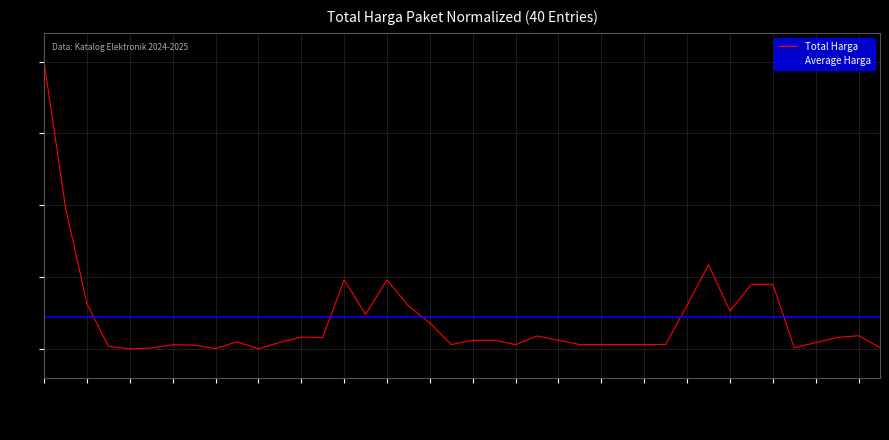

Reading left to right, what are all the values shown in this chart?

1996560000	983796000	313980000	18380000	410700	7026300	29184342	26730000	2441560	49822572	971250	45819654	81948000	79703550	480000000	240000000	480000000	300000000	180000000	30000000	60000000	60000000	30000000	90000000	60000000	30000000	30000000	30000000	30000000	30000000	304140000	585961000	263000000	449900000	449900000	7880000	44020800	80009748	92107800	9501600